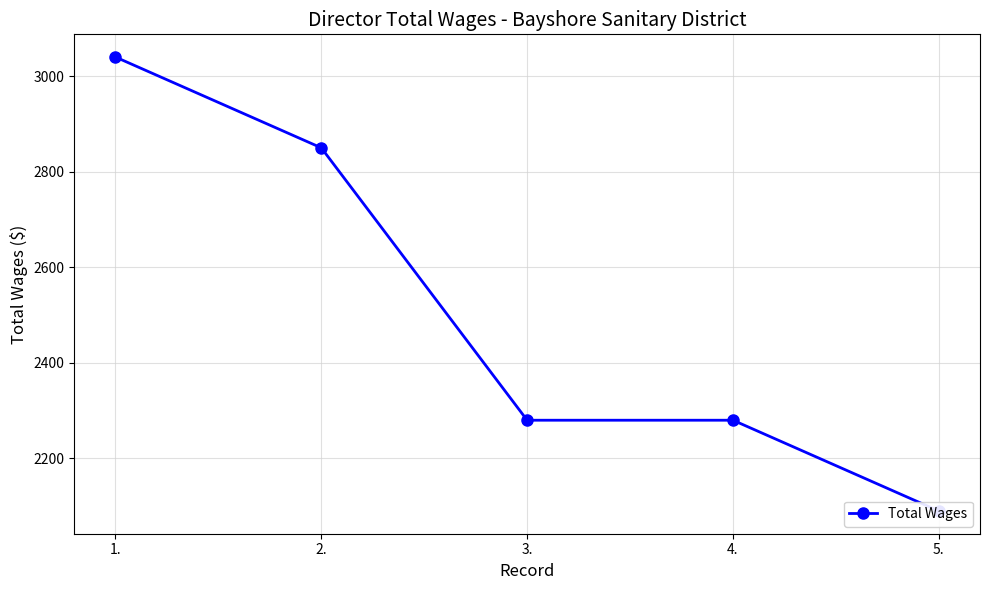

Reading left to right, transcribe all the data shown in this chart.

1.=3040	2.=2850	3.=2280	4.=2280	5.=2090